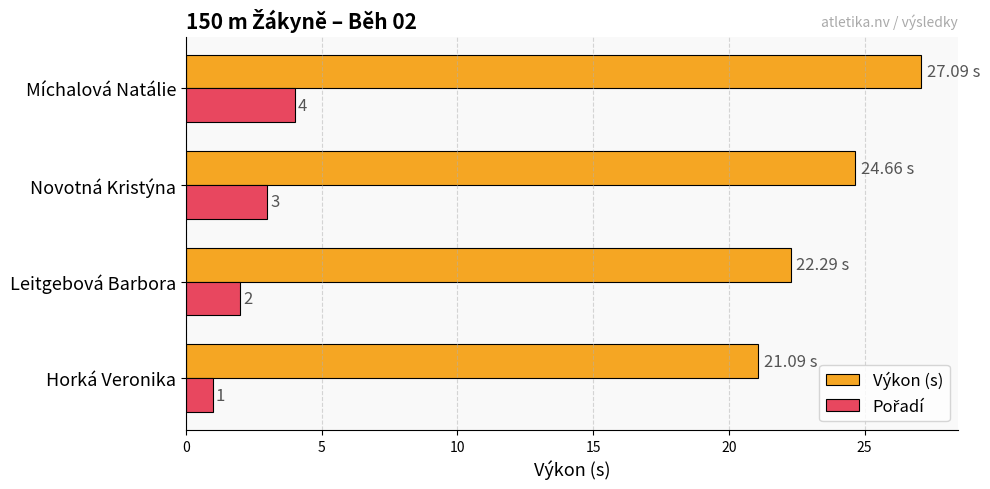

Which series has the widest spread of values?

Výkon (s)